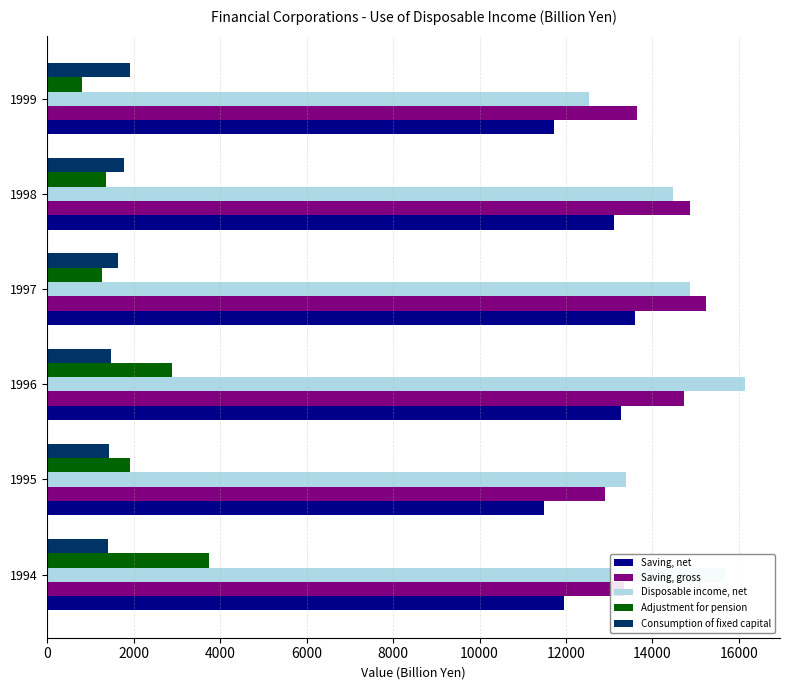

What is the difference between the maximum and second lowest values in the Saving, net series?

1875.1